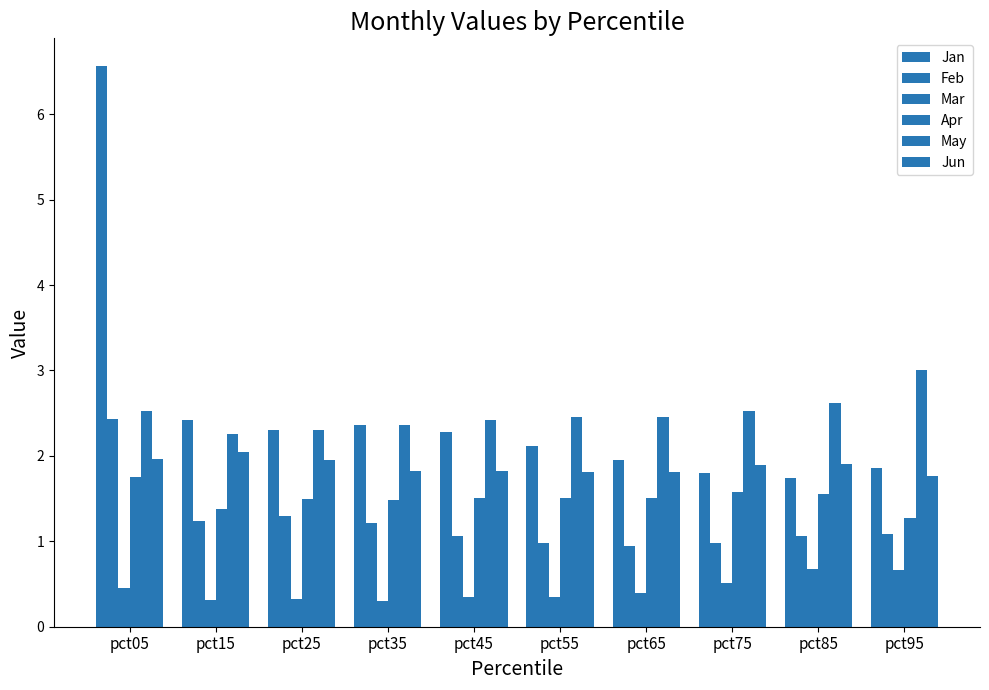

At which label does Jan reach its minimum?

pct85